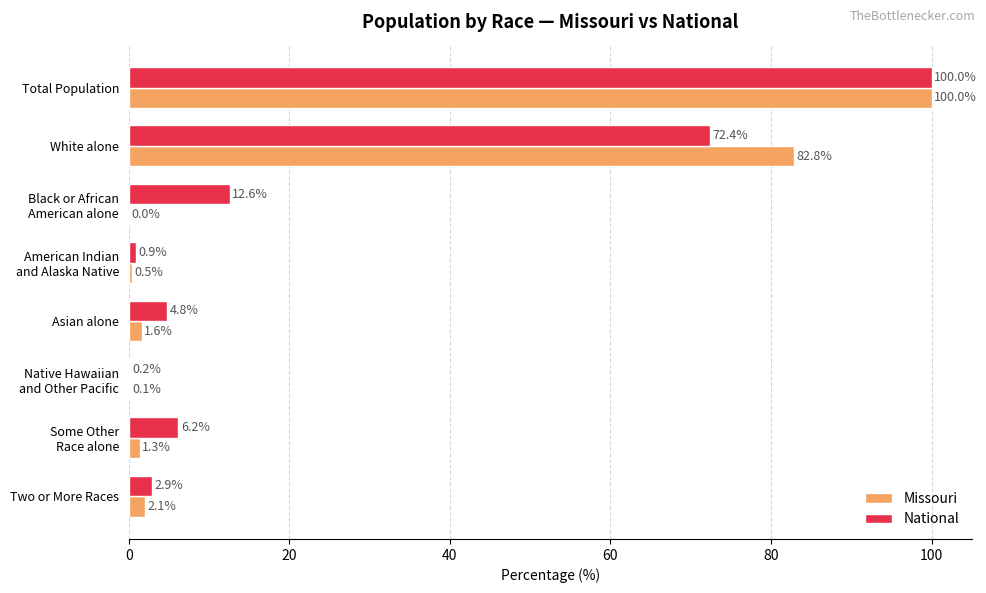

Which series has the largest total across all categories?

National